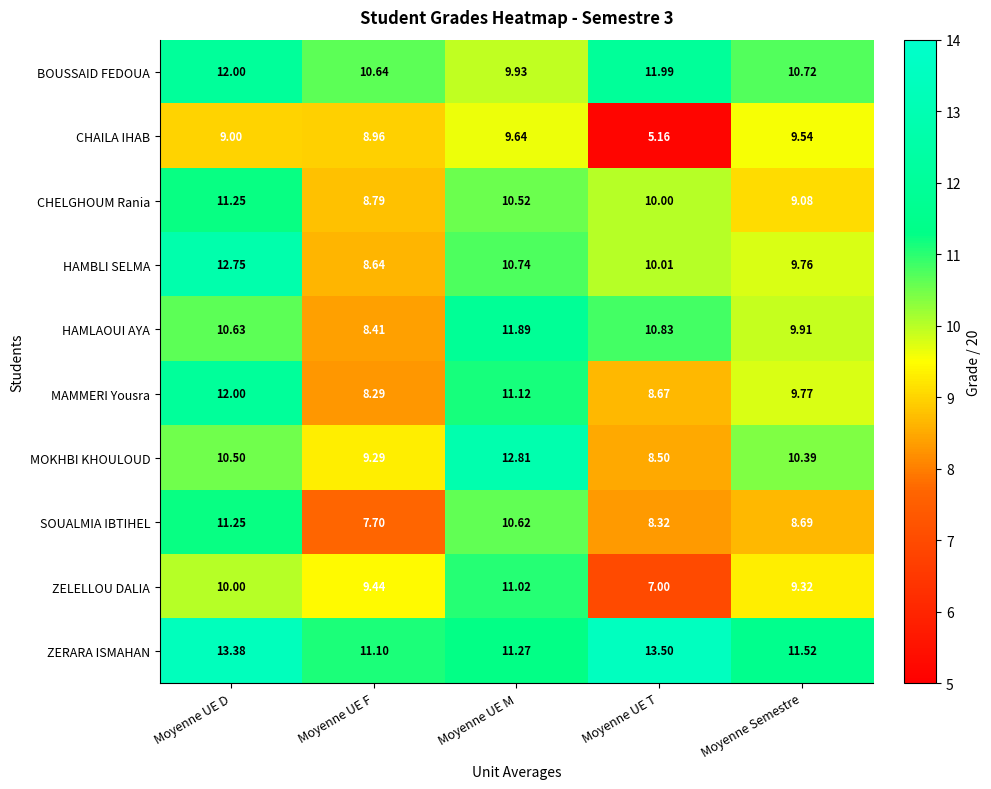

Rank the categories by HAMBLI SELMA value from highest to lowest.

Moyenne UE D, Moyenne UE M, Moyenne UE T, Moyenne Semestre, Moyenne UE F